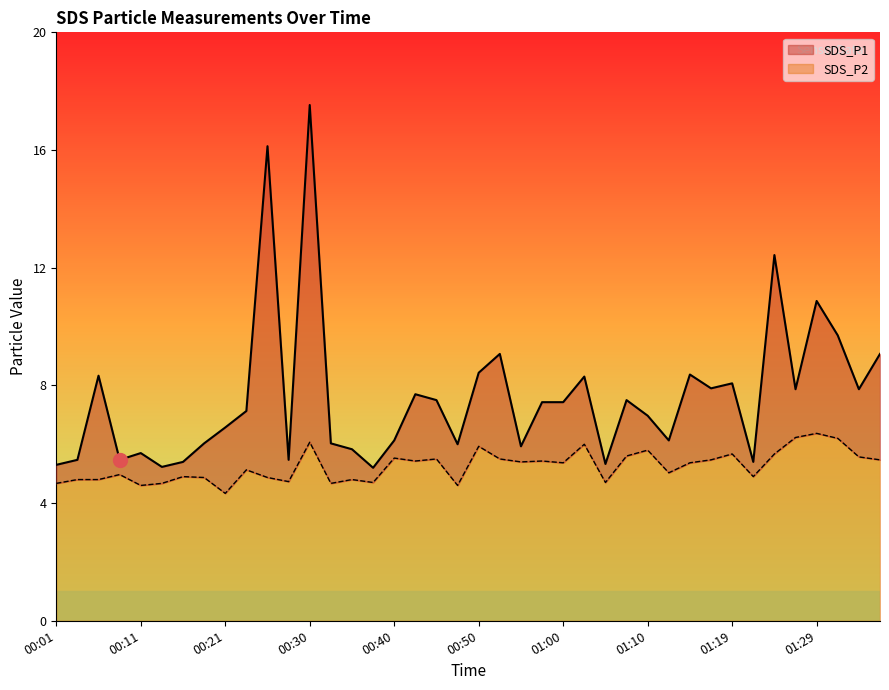

How many data points in SDS_P2 are less than 5?

17